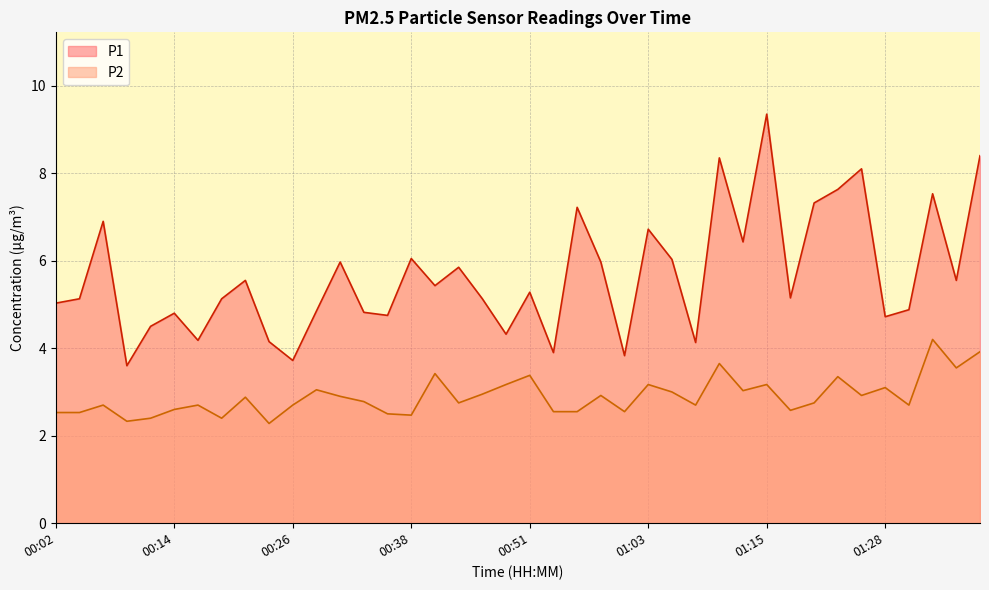

At which category does P2 reach its first local valley?

00:09